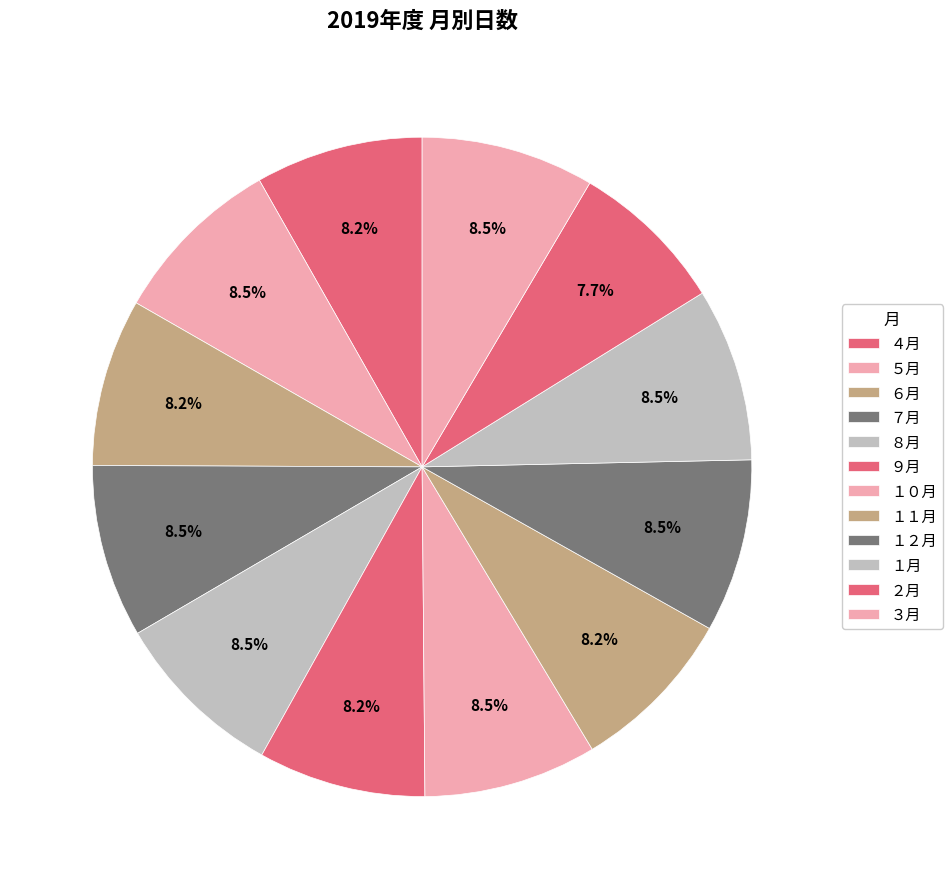

What is the change in value from ５月 to ２月?

-3